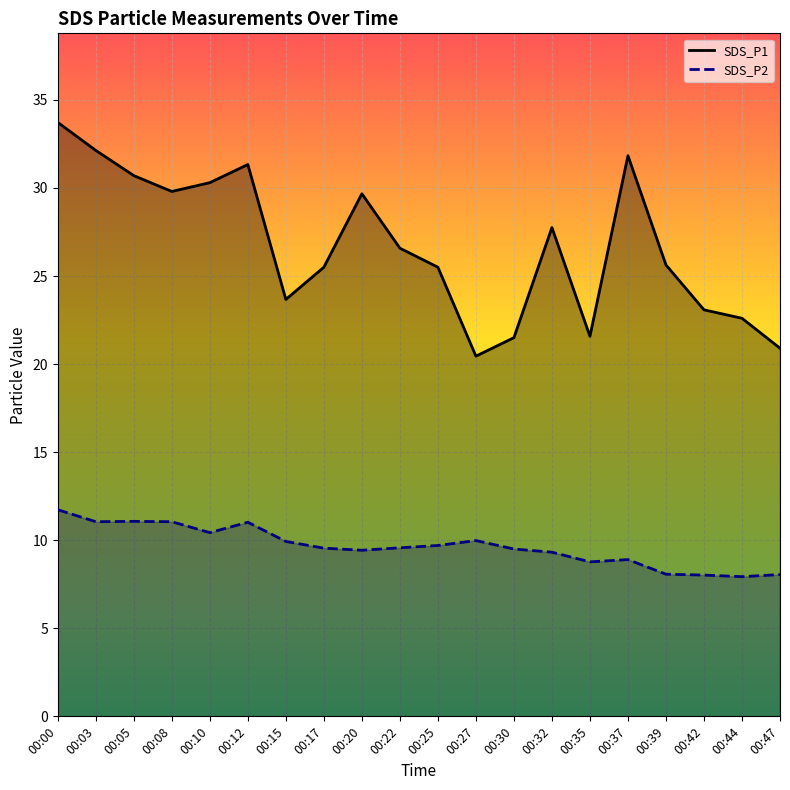

True or false: SDS_P1 has more than 0 points higher than both neighbors.

True